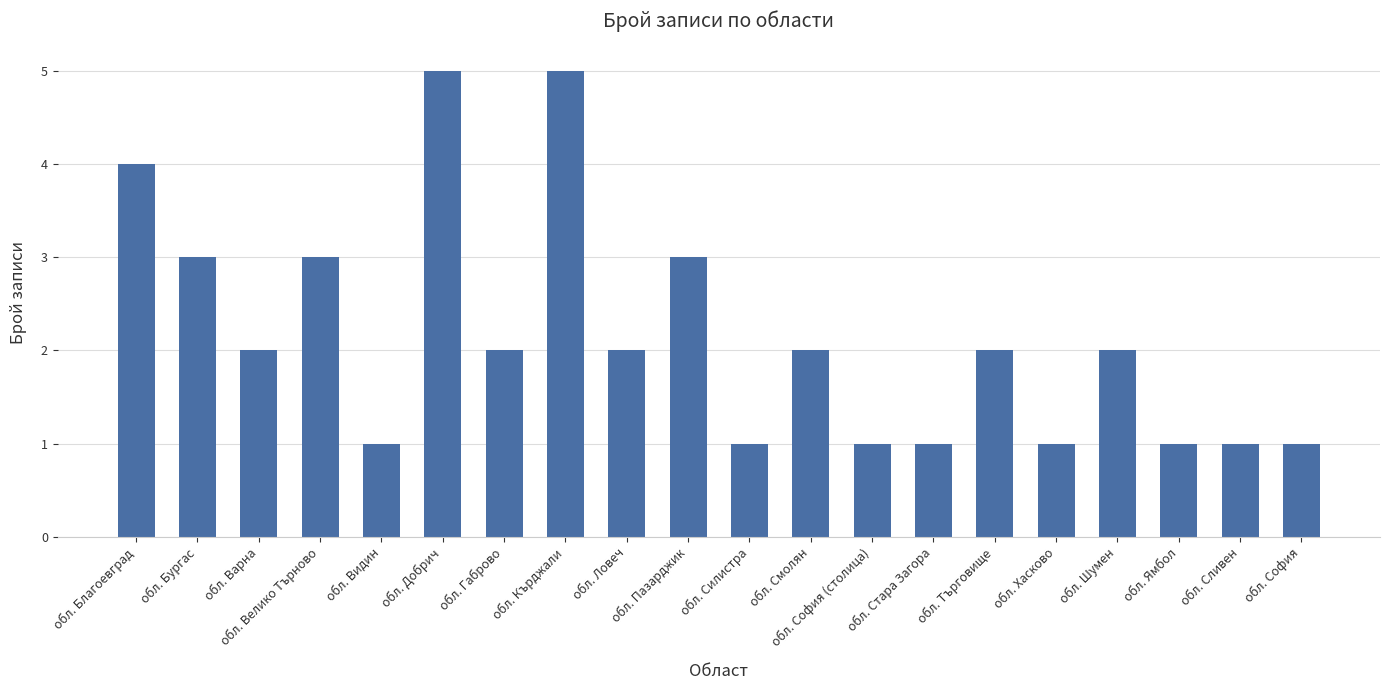

What position from the right is обл. Бургас?

19